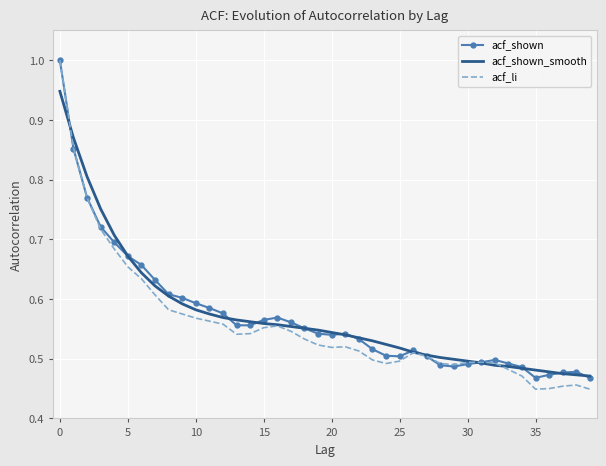

Which series has the largest range (max minus min)?

acf_li